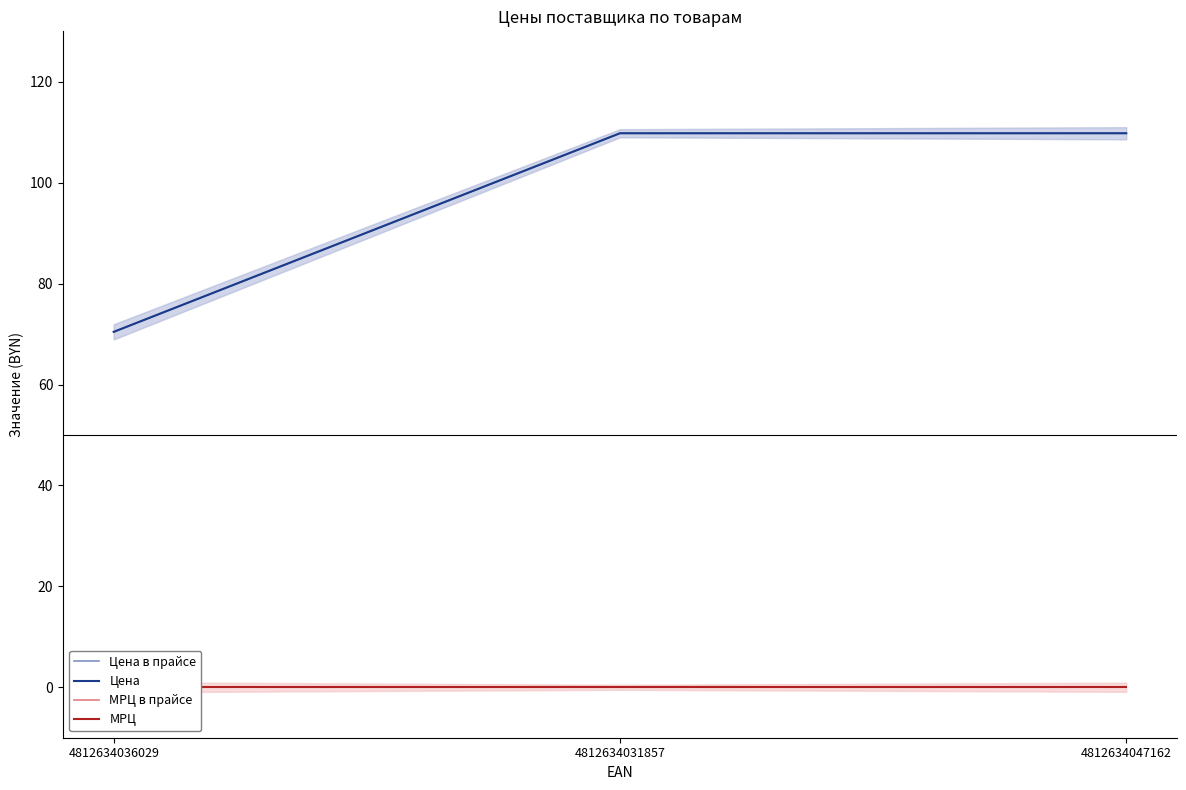

At which category is the sum across all series the highest?

4812634031857